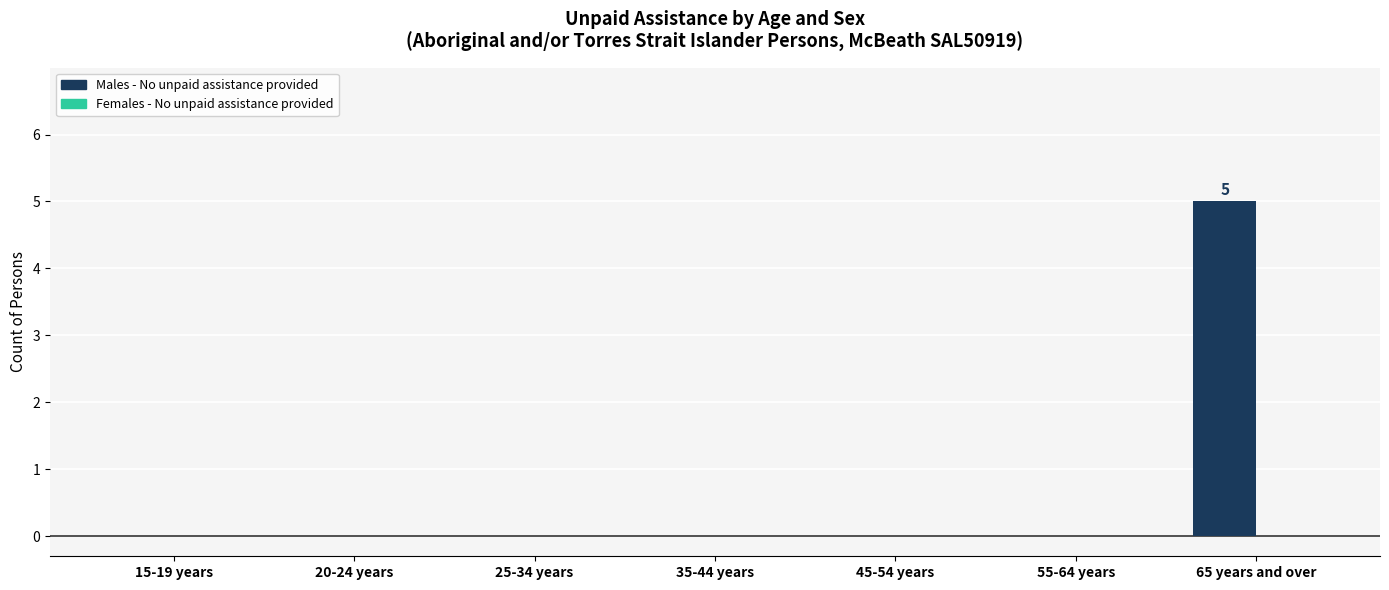

Reading left to right, transcribe all the data shown in this chart.

15-19 years=0	20-24 years=0	25-34 years=0	35-44 years=0	45-54 years=0	55-64 years=0	65 years and over=5